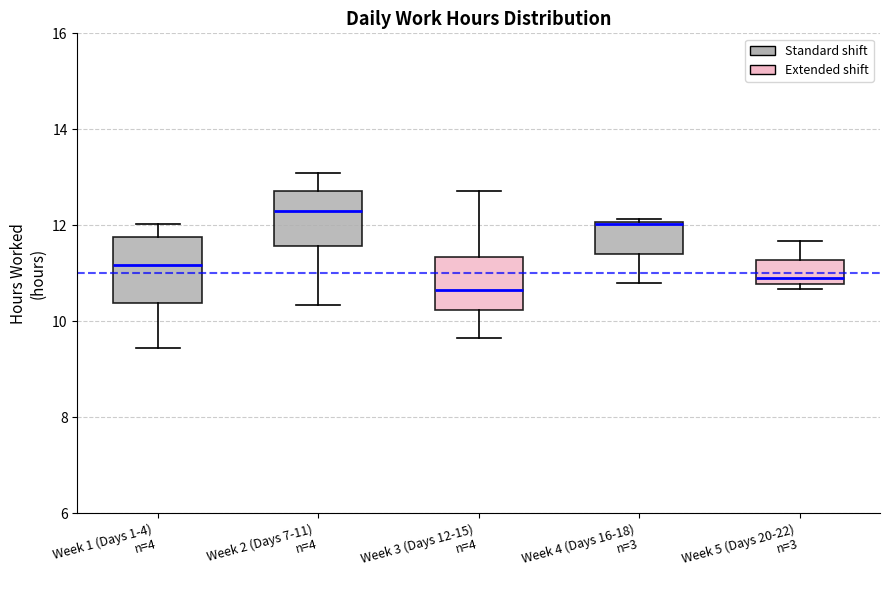

Where is the lower edge of the box for Week 4 (Days 16-18) n=3 on the y-axis? The values are not printed on the chart, so give them approximately, as read against the axis.

11.4